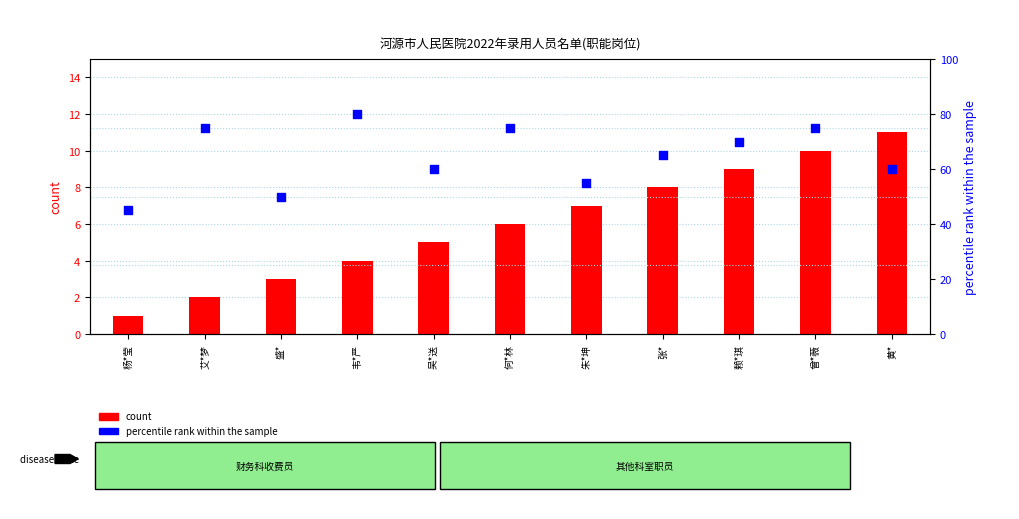

What are all the series names shown in the legend?

count, percentile rank within the sample